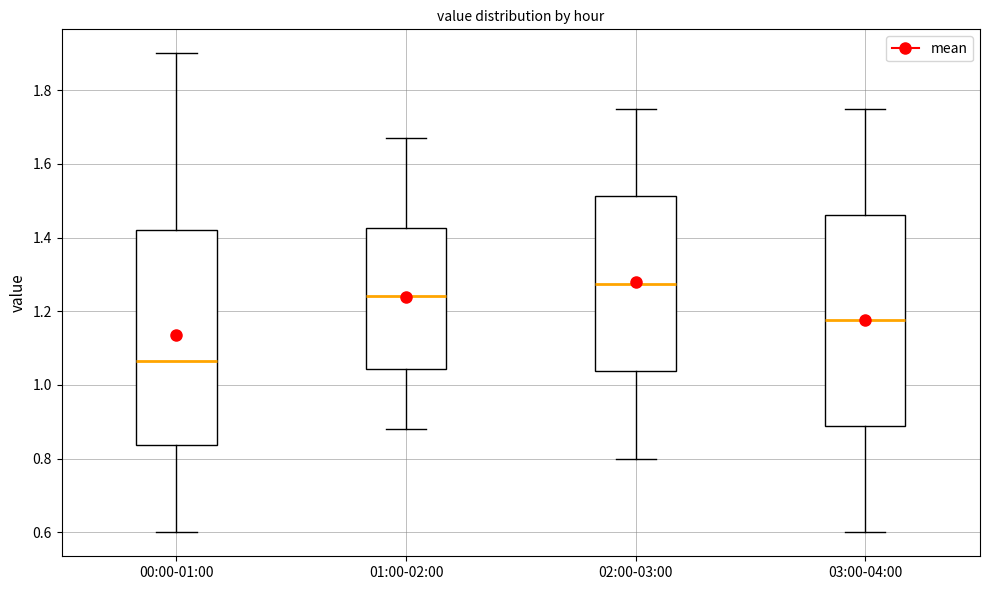

Reading left to right, transcribe this box plot: for each box, give where its median line is, the range the box spans, and where its two whiskers end, as read against the y-axis. The values are not printed on the chart, so give them approximately, as read against the axis.

00:00-01:00: median 1.06, box 0.84 to 1.42, whiskers 0.60 to 1.90
01:00-02:00: median 1.24, box 1.04 to 1.42, whiskers 0.88 to 1.68
02:00-03:00: median 1.28, box 1.04 to 1.52, whiskers 0.80 to 1.76
03:00-04:00: median 1.18, box 0.88 to 1.46, whiskers 0.60 to 1.76